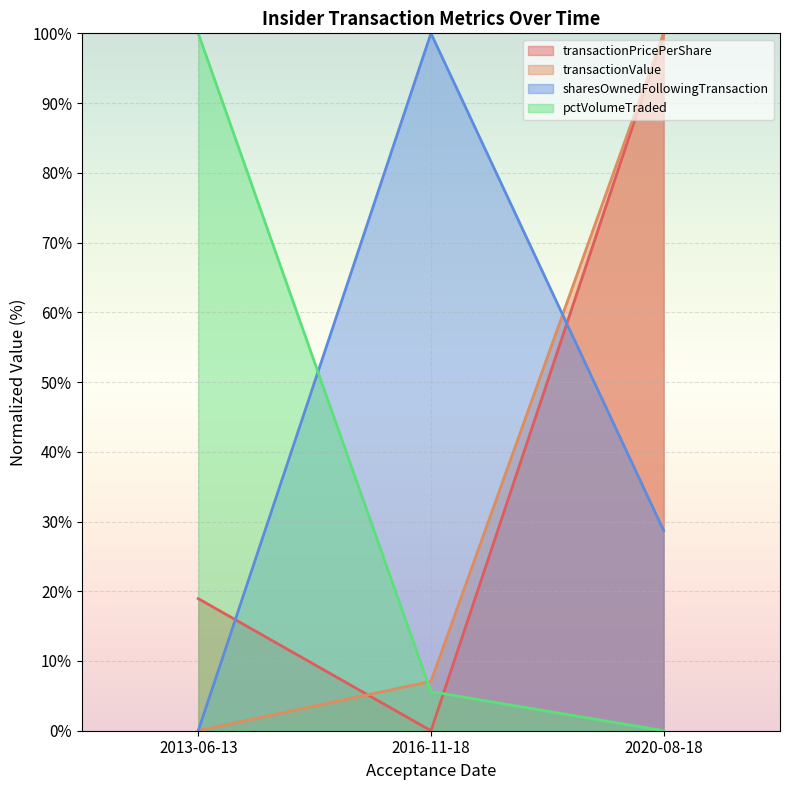

Reading left to right, what are all the values shown in this chart?

transactionPricePerShare: 2013-06-13=18.9	2016-11-18=0.0	2020-08-18=100.0
transactionValue: 2013-06-13=0.0	2016-11-18=7.1	2020-08-18=100.0
sharesOwnedFollowingTransaction: 2013-06-13=0.0	2016-11-18=100.0	2020-08-18=28.7
pctVolumeTraded: 2013-06-13=100.0	2016-11-18=5.6	2020-08-18=0.0